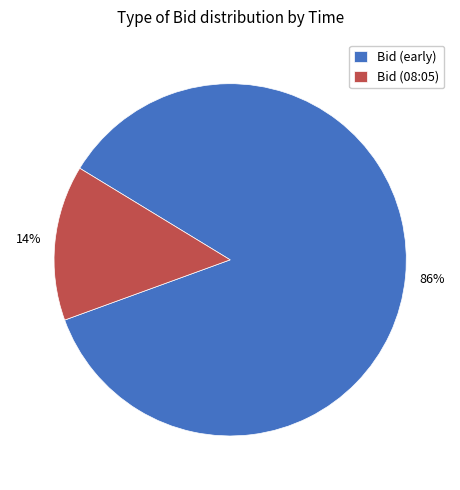

To the nearest percent, what is the average slice percentage?

50%